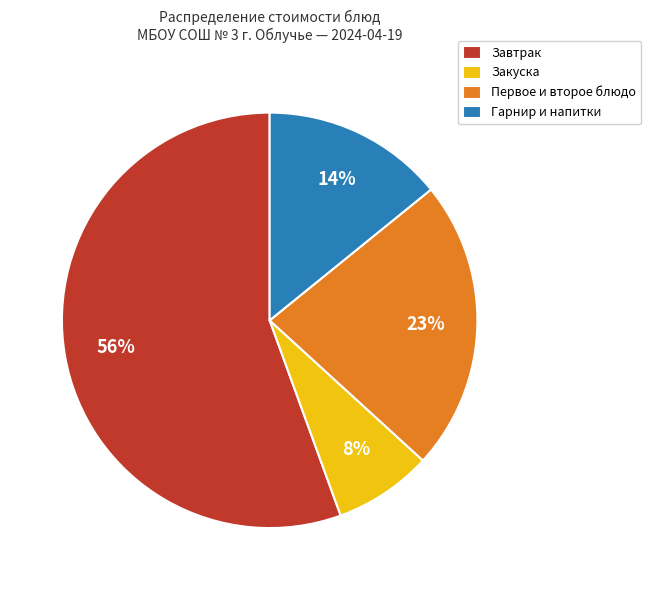

To the nearest percent, what is the average slice percentage?

25%